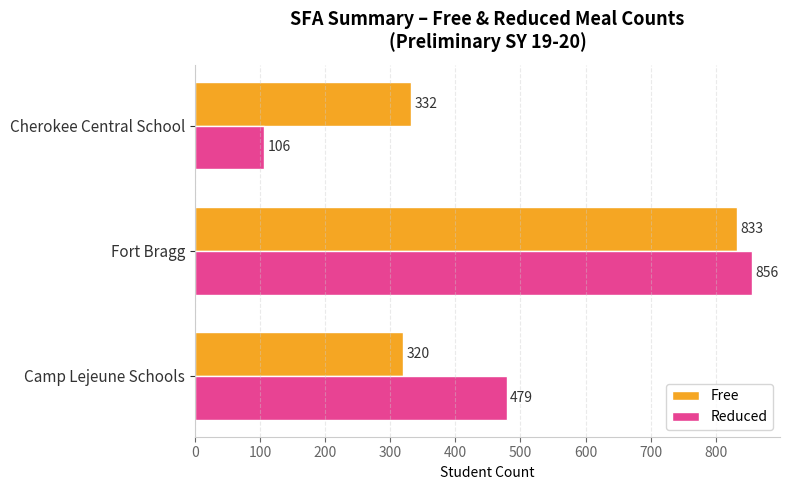

True or false: Free has a value of 1420 at Fort Bragg.

False